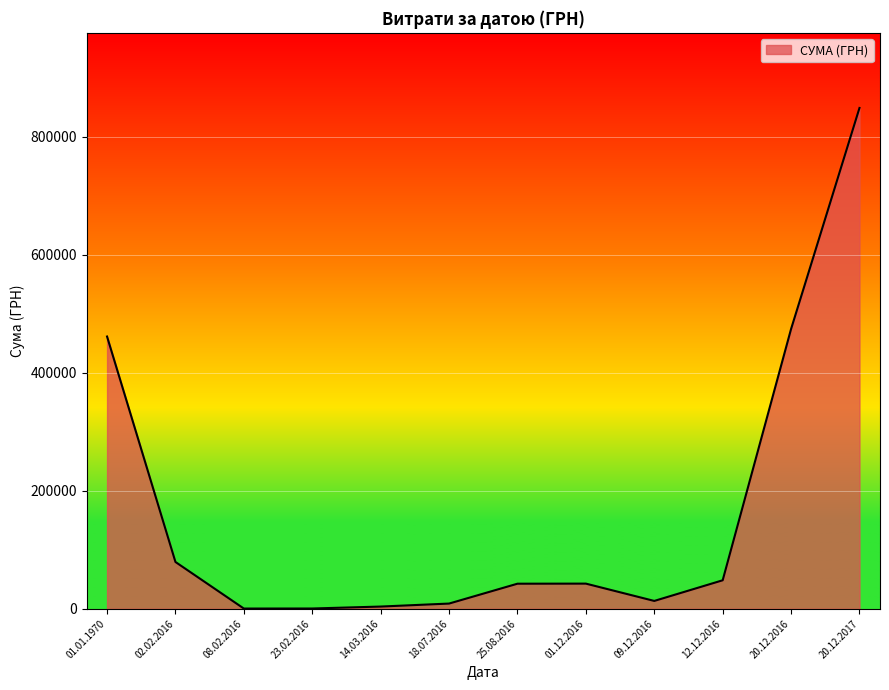

What is the average value?

168652.1